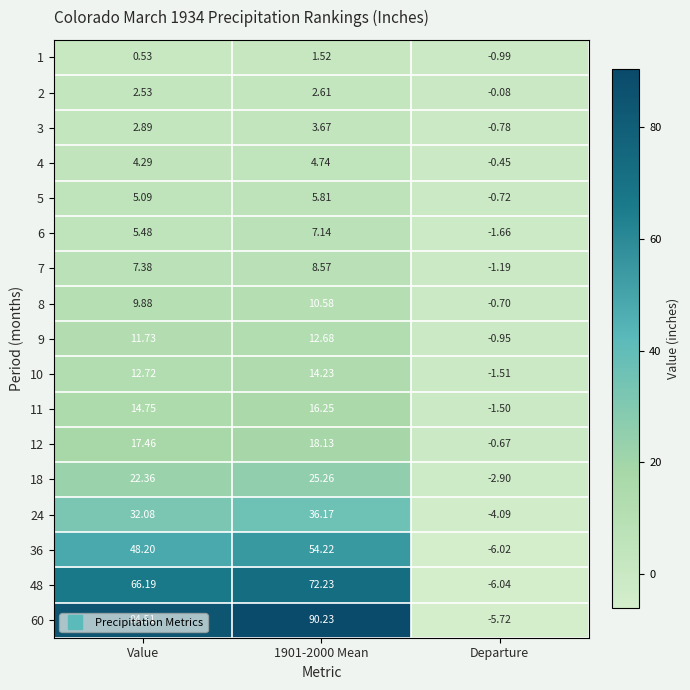

Where is 5 nearest to the value 2?

Departure